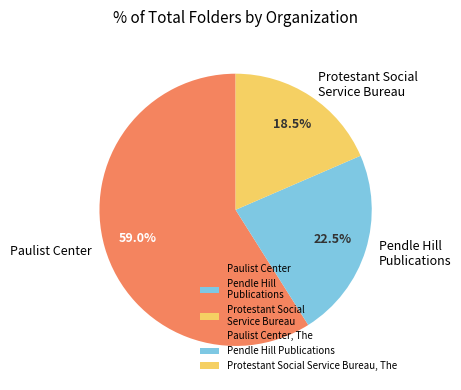

Rank the categories by value from highest to lowest.

Paulist Center, Pendle Hill Publications, Protestant Social Service Bureau